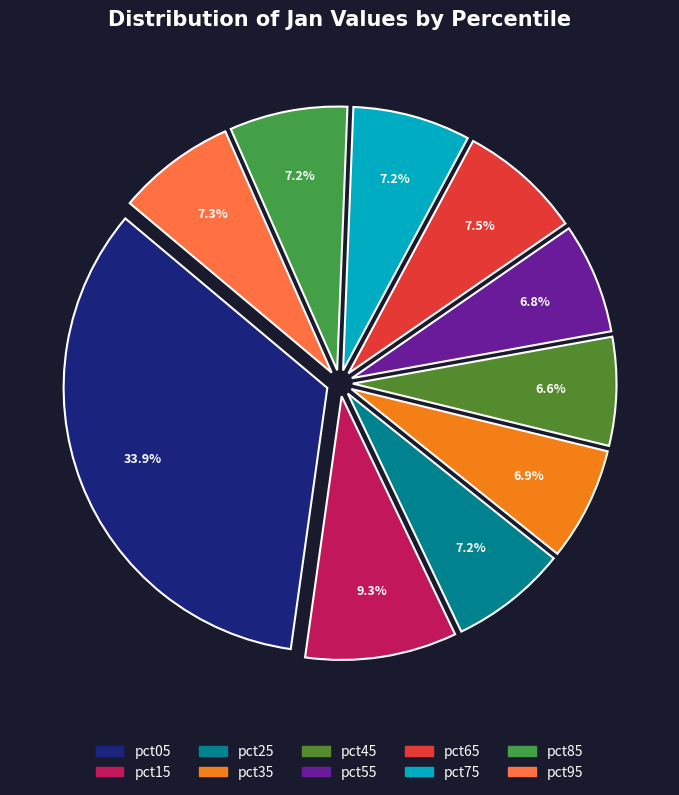

What is the change in value from pct05 to pct45?

-2.7